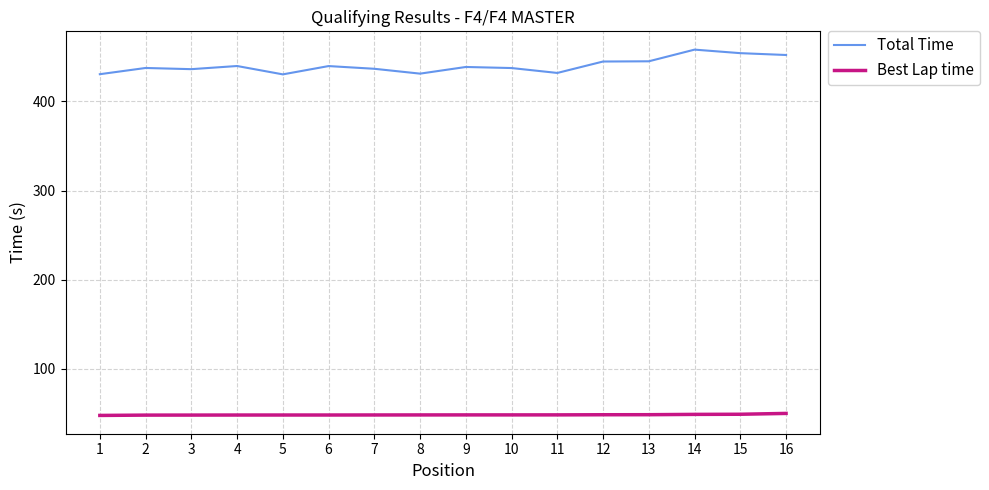

What is the highest value of the Total Time series?

458.3